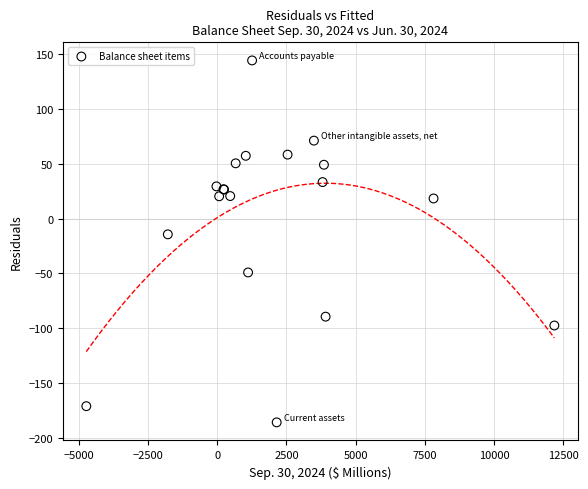

What Y value in the scatter plot is closest to -20?

-14.3